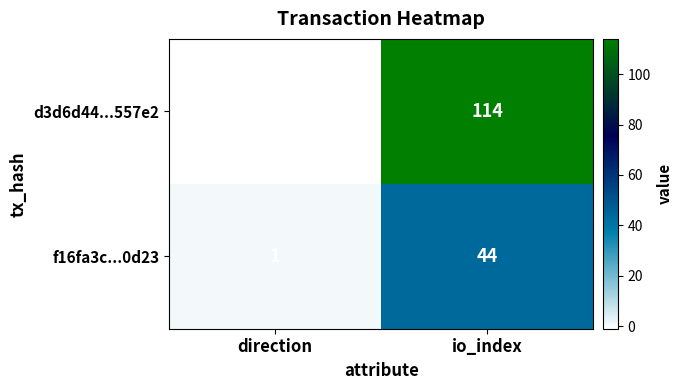

Reading right to left, list all the values displayed in this chart.

d3d6d44...557e2: io_index=114	direction=-1
f16fa3c...0d23: io_index=44	direction=1